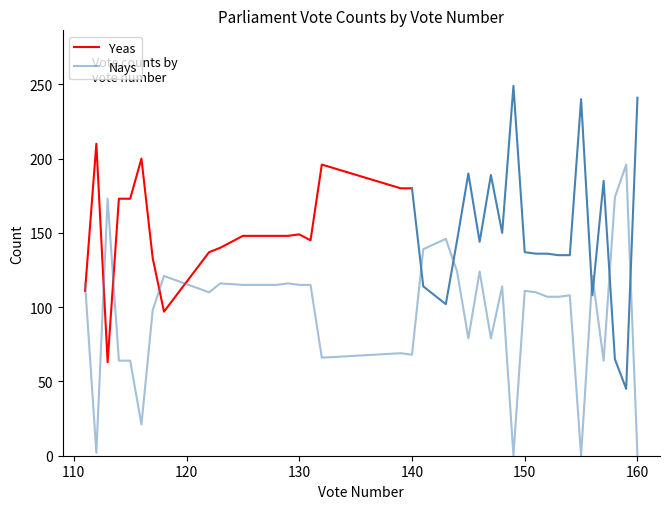

Reading right to left, list all the values displayed in this chart.

Yeas: 38=111	37=210	36=63	35=173	34=173	33=200	32=133	31=97	30=137	29=140	28=148	27=148	26=148	25=148	24=148	23=149	22=145	21=196	20=180	19=180	18=114	17=102	16=145	15=190	14=144	13=189	12=150	11=249	10=137	9=136	8=136	7=135	6=135	5=240	4=108	3=185	2=65	1=45	0=241
Nays: 38=116	37=2	36=173	35=64	34=64	33=21	32=98	31=121	30=110	29=116	28=115	27=115	26=115	25=115	24=116	23=115	22=115	21=66	20=69	19=68	18=139	17=146	16=124	15=79	14=124	13=79	12=114	11=0	10=111	9=110	8=107	7=107	6=108	5=0	4=121	3=64	2=174	1=196	0=0